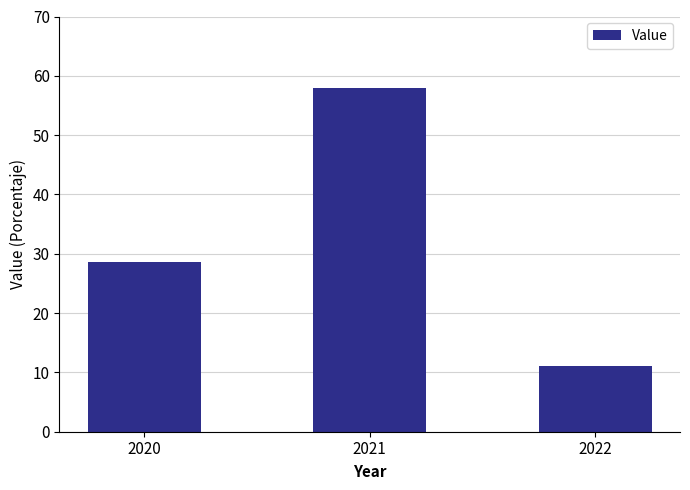

What is the ratio of the value at 2021 to the value at 2022?

5.2